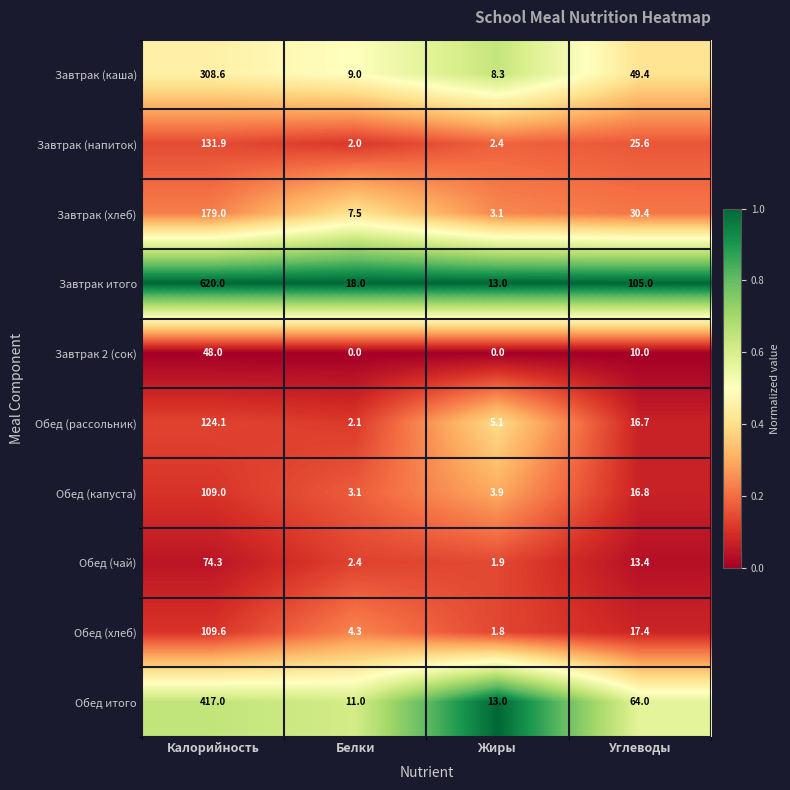

Is the value of Обед итого at Жиры greater than the value of Завтрак (хлеб) at Калорийность?

No